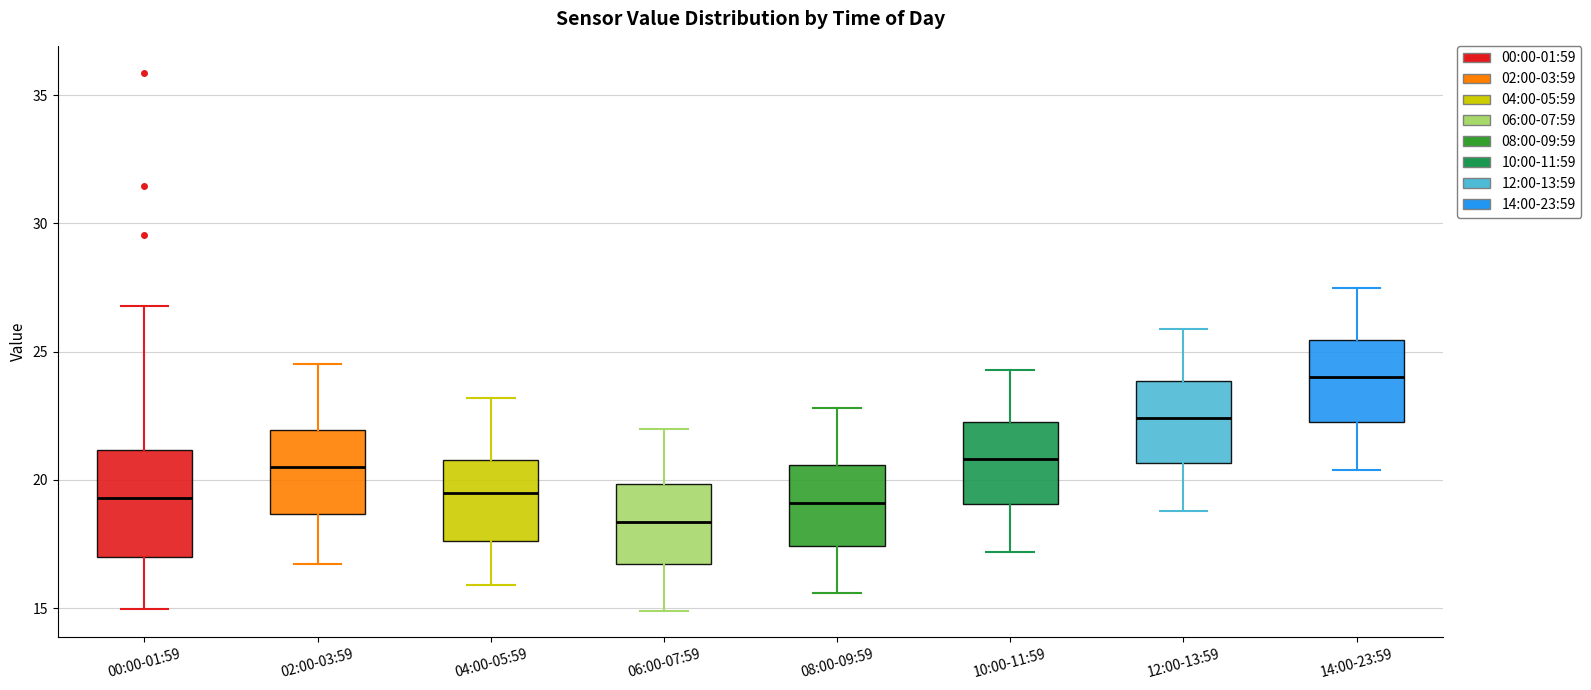

Reading left to right, read every box against the y-axis: the position of its median line, the range the box covers, and the ends of its whiskers. The values are not printed on the chart, so give them approximately, as read against the axis.

00:00-01:59: median 19.5, box 17.0 to 21.0, whiskers 15.0 to 27.0
02:00-03:59: median 20.5, box 18.5 to 22.0, whiskers 16.5 to 24.5
04:00-05:59: median 19.5, box 17.5 to 21.0, whiskers 16.0 to 23.0
06:00-07:59: median 18.5, box 16.5 to 20.0, whiskers 15.0 to 22.0
08:00-09:59: median 19.0, box 17.5 to 20.5, whiskers 15.5 to 23.0
10:00-11:59: median 21.0, box 19.0 to 22.5, whiskers 17.0 to 24.5
12:00-13:59: median 22.5, box 20.5 to 24.0, whiskers 19.0 to 26.0
14:00-23:59: median 24.0, box 22.5 to 25.5, whiskers 20.5 to 27.5